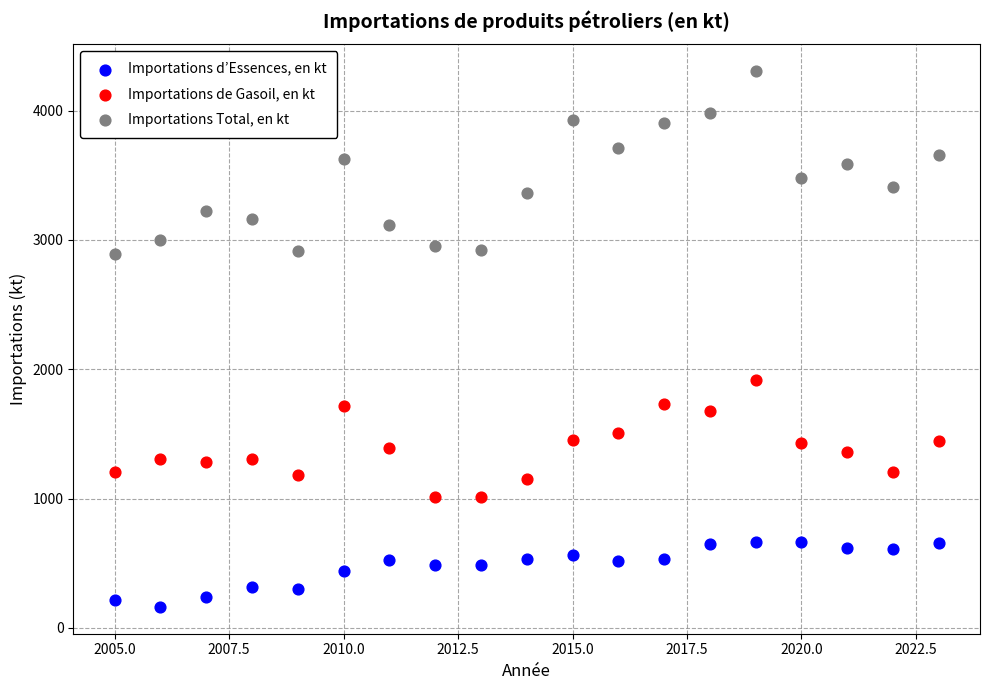

Which series contains the lowest Y value?

Importations d’Essences, en kt